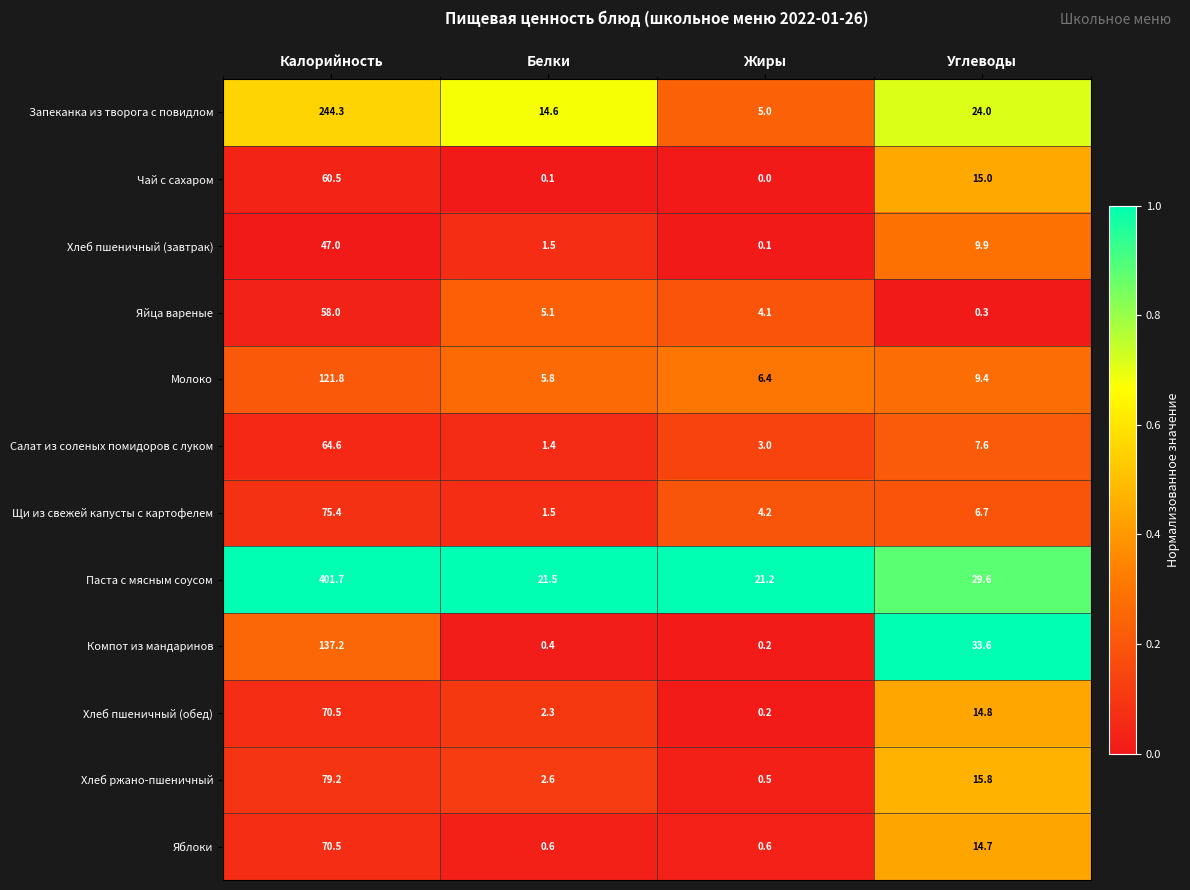

The Щи из свежей капусты с картофелем series shows 108.1 at Калорийность. True or false?

False